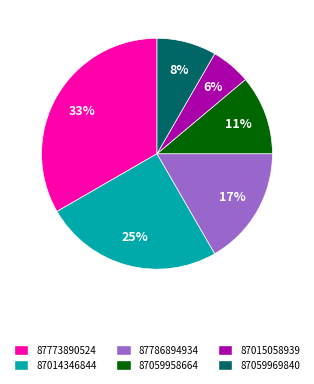

Between 87773890524 and 87059969840, which is larger?

87773890524